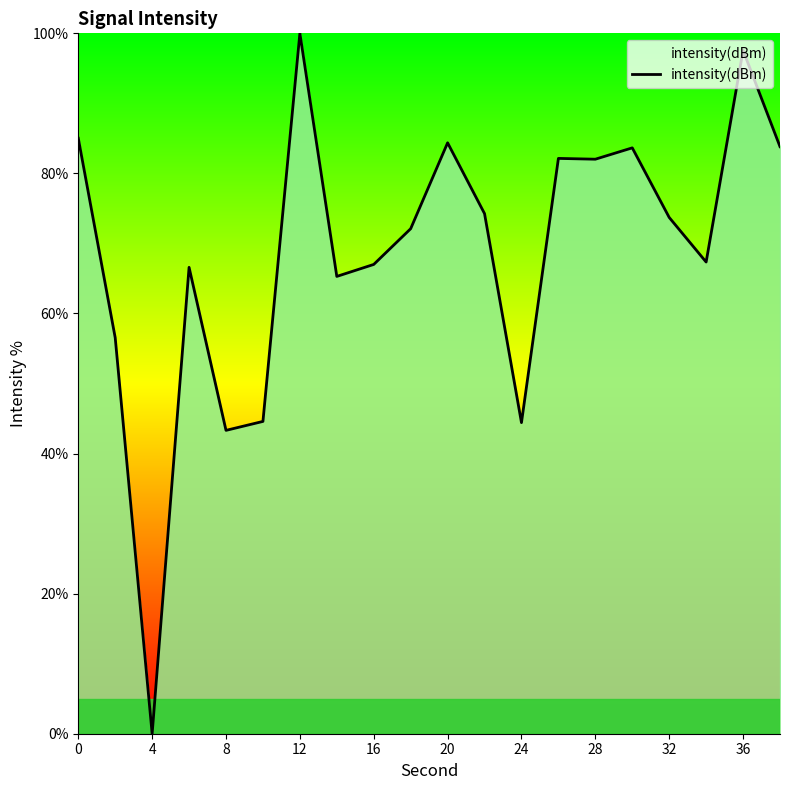

Reading left to right, list all the values displayed in this chart.

85.0	56.5	0.0	66.6	43.3	44.6	100.0	65.3	67.0	72.1	84.4	74.3	44.4	82.1	82.0	83.6	73.7	67.3	97.6	83.8